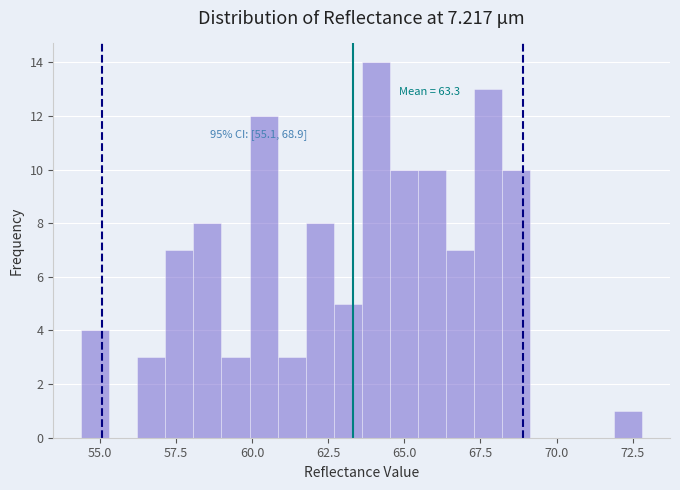

Read against the x-axis, roughly where is the centre of the tallest bar?

64.0